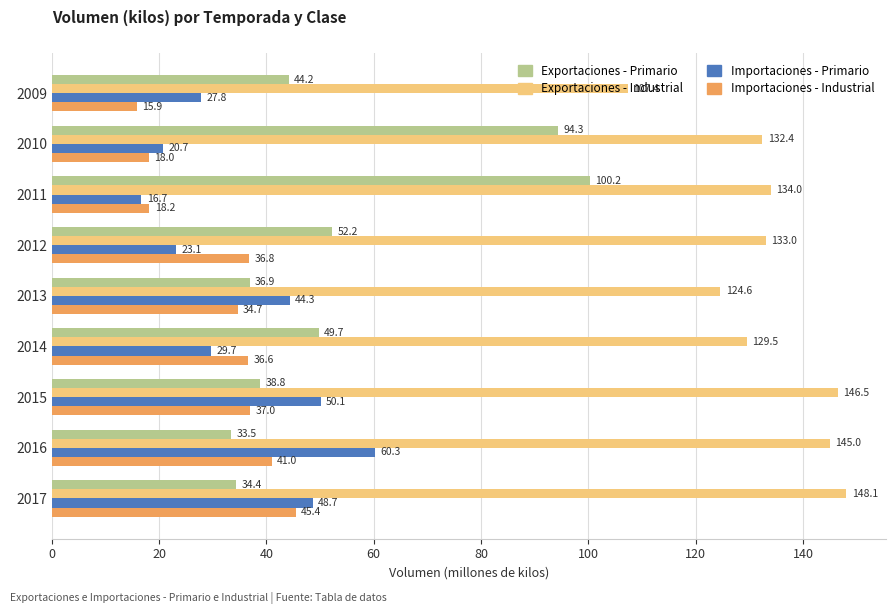

Rank the categories by Importaciones - Primario value from lowest to highest.

2011, 2010, 2012, 2009, 2014, 2013, 2017, 2015, 2016